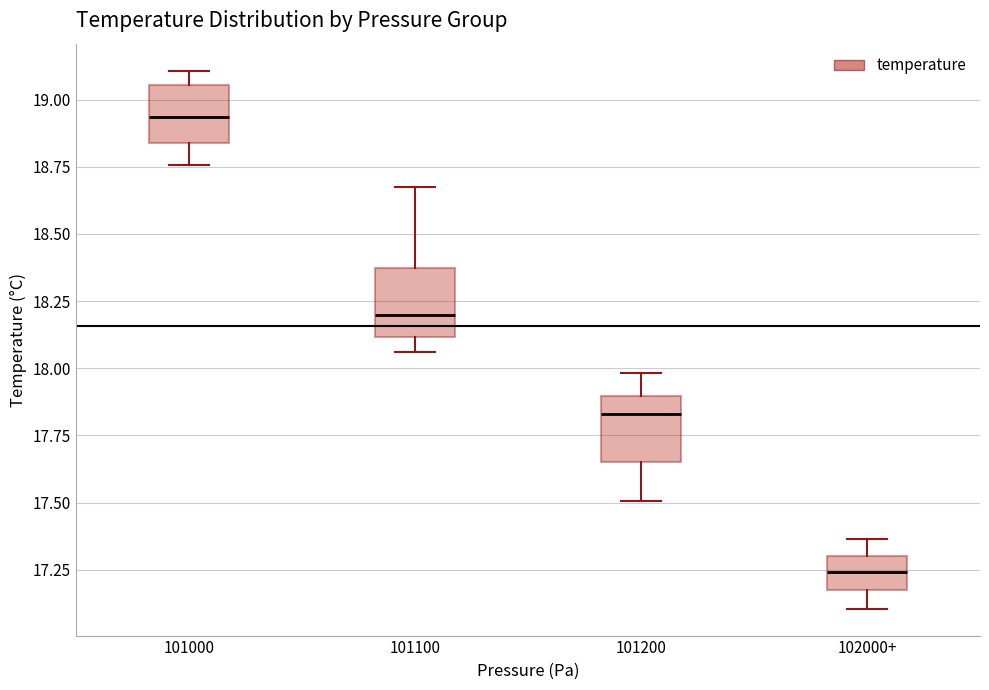

Reading left to right, transcribe this box plot: for each box, give where its median line is, the range the box spans, and where its two whiskers end, as read against the y-axis. The values are not printed on the chart, so give them approximately, as read against the axis.

101000: median 18.95, box 18.85 to 19.05, whiskers 18.75 to 19.10
101100: median 18.20, box 18.10 to 18.35, whiskers 18.05 to 18.70
101200: median 17.85, box 17.65 to 17.90, whiskers 17.50 to 18.00
102000+: median 17.25, box 17.15 to 17.30, whiskers 17.10 to 17.35